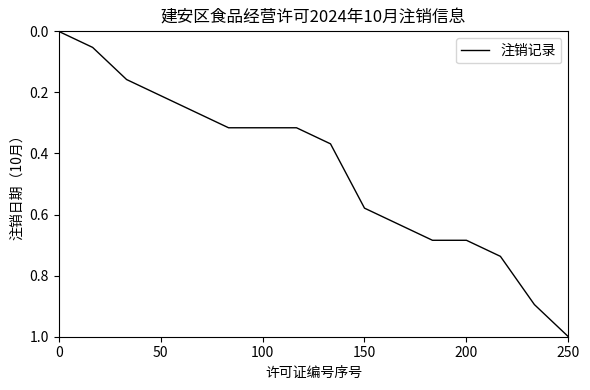

What is the greatest value displayed?

1.0